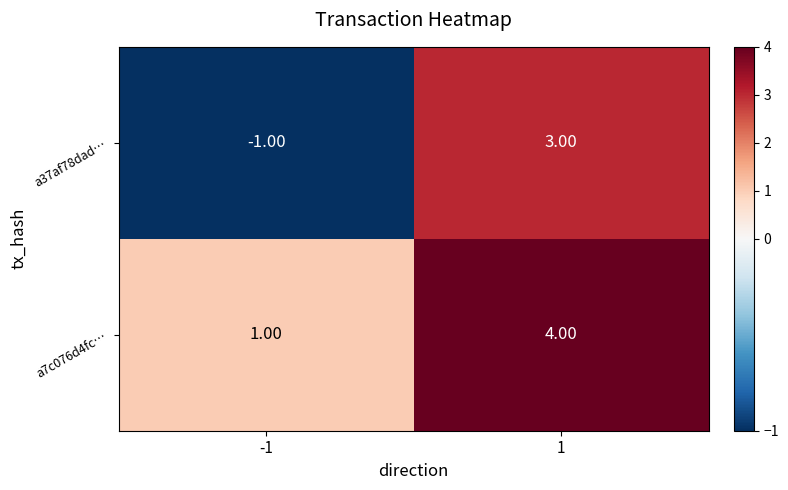

What is the sum of the a7c076d4fc… values at -1 and 1?

5